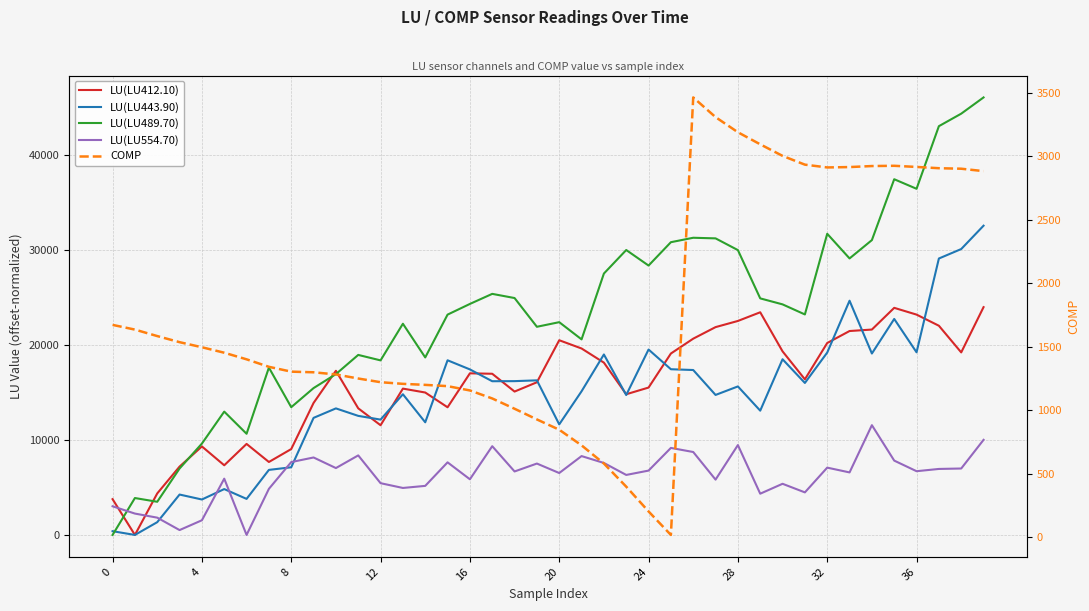

How many interior local valleys does the LU(LU443.90) series have?

13